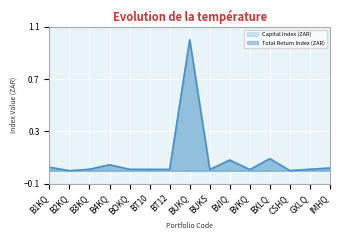

Where is Total Return Index (ZAR) nearest to the value 0?

B2KQ